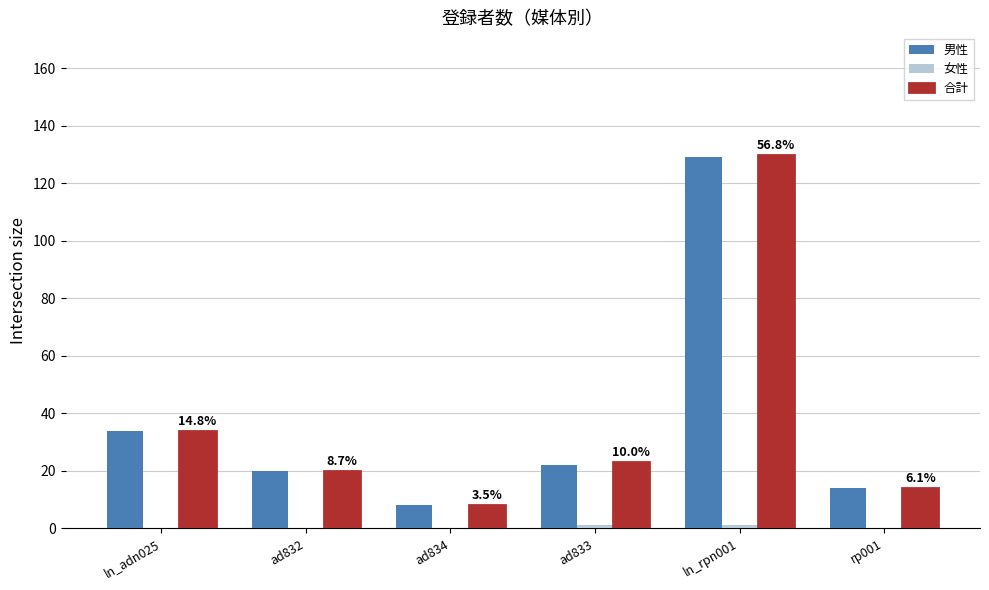

What is the sum of all 合計 values?

229